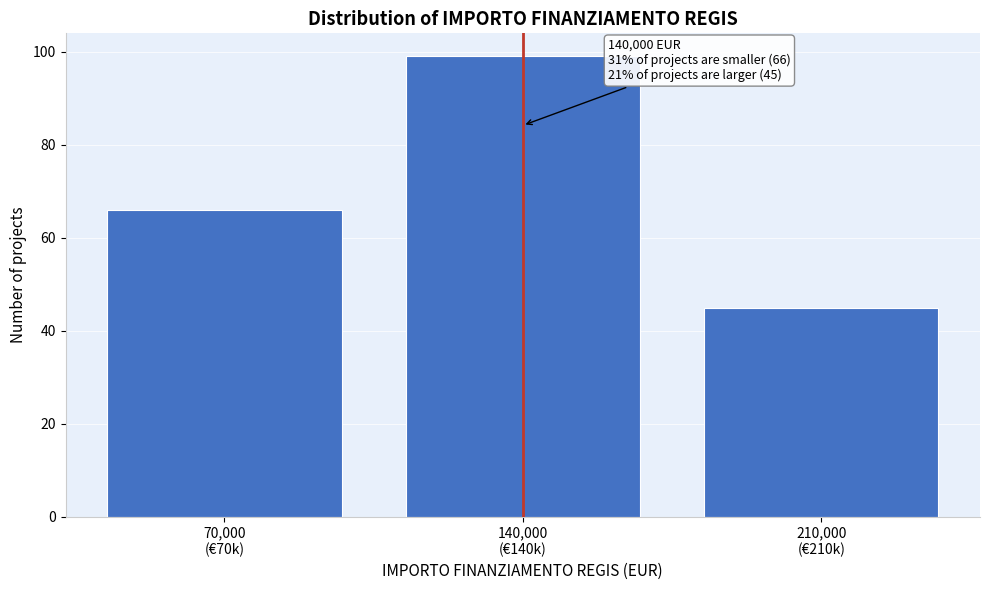

Reading left to right, what are all the values shown in this chart?

66	99	45